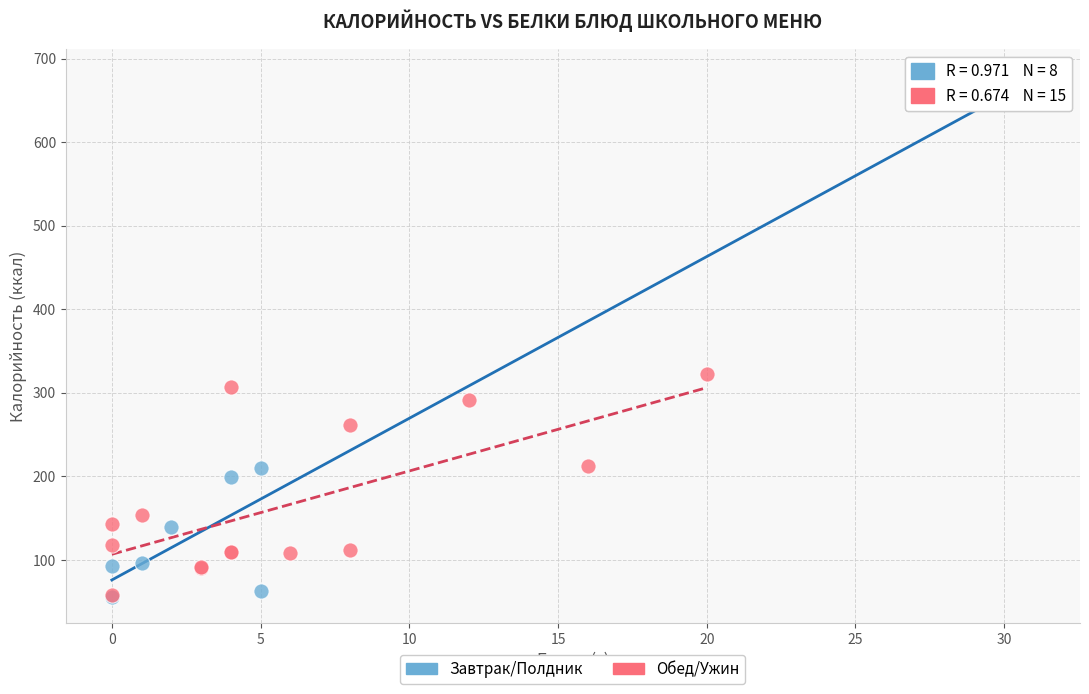

Which series contains the highest Y value?

Завтрак/Полдник